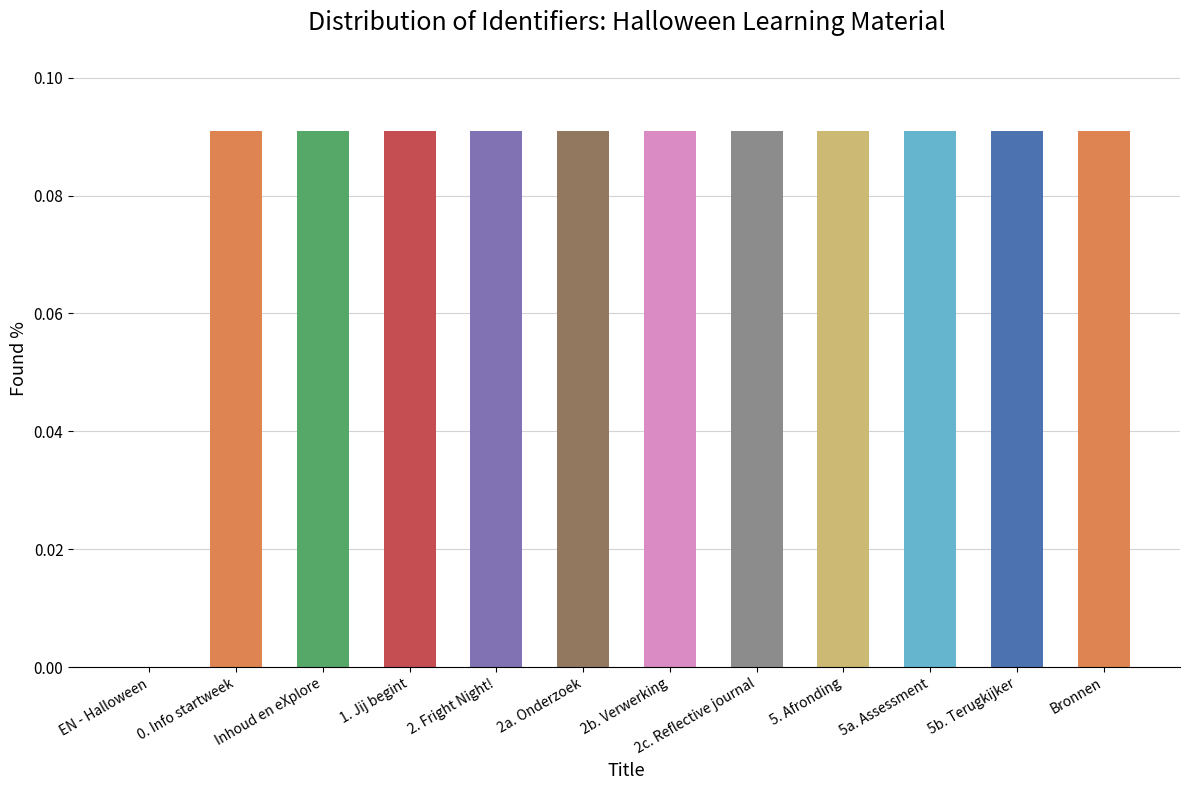

What is the sum of all values?

1.0